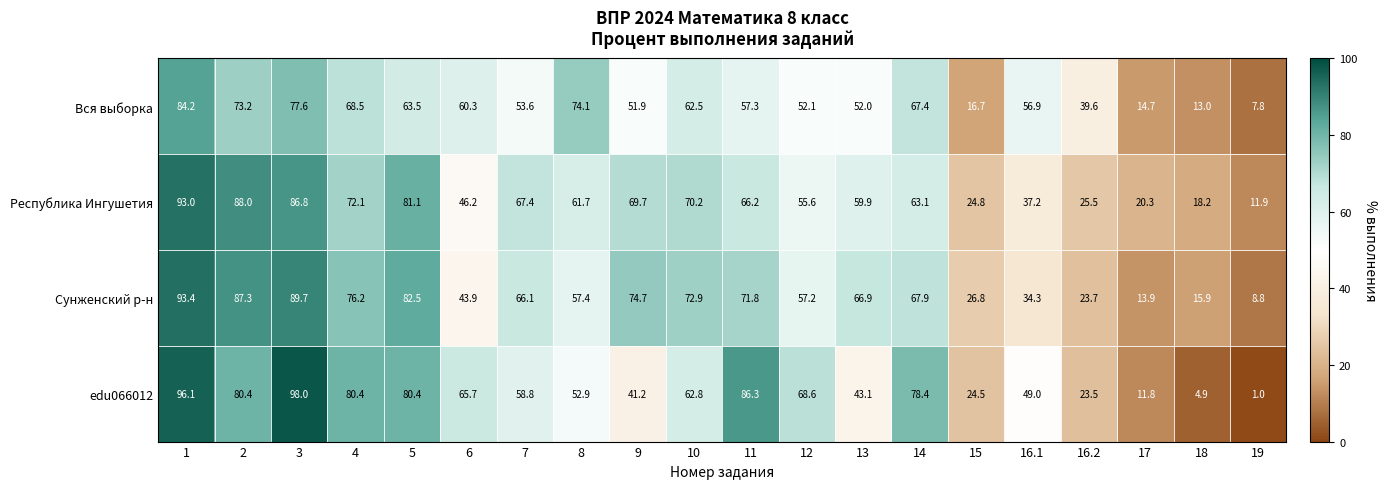

At which label is Вся выборка closest to 46?

9